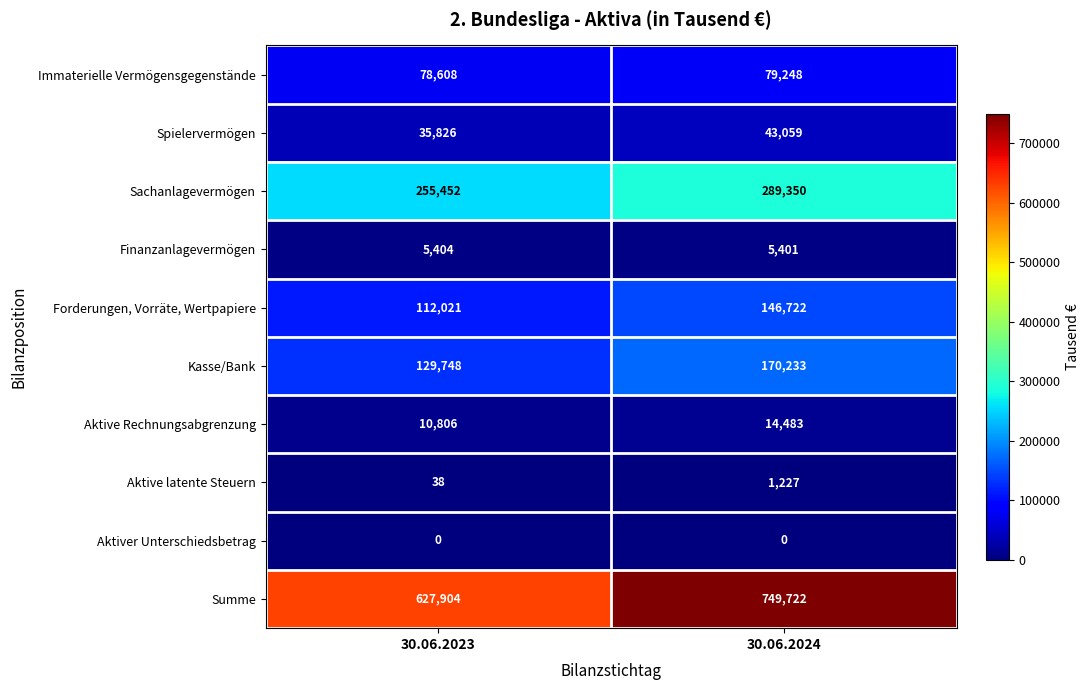

What is the total value across all series at 30.06.2023?

1255807